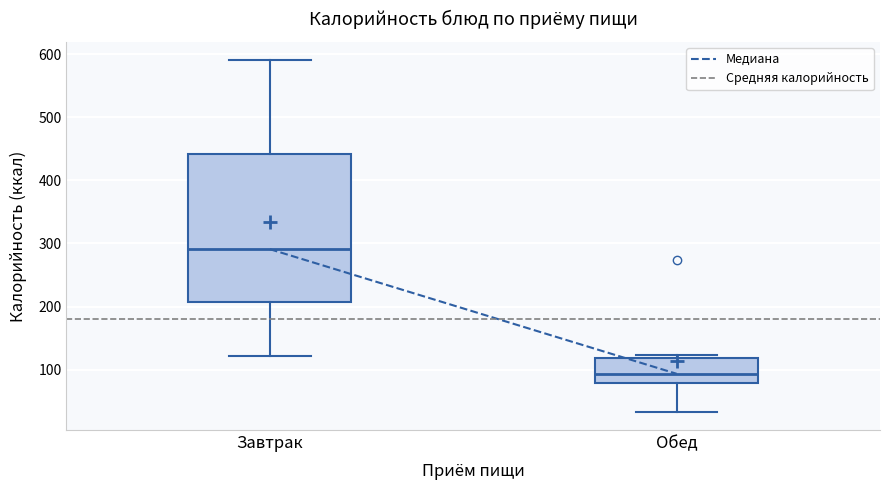

Reading left to right, transcribe this box plot: for each box, give where its median line is, the range the box spans, and where its two whiskers end, as read against the y-axis. The values are not printed on the chart, so give them approximately, as read against the axis.

Завтрак: median 290, box 210 to 440, whiskers 120 to 590
Обед: median 90, box 80 to 120, whiskers 30 to 120 (just above the box's upper edge)